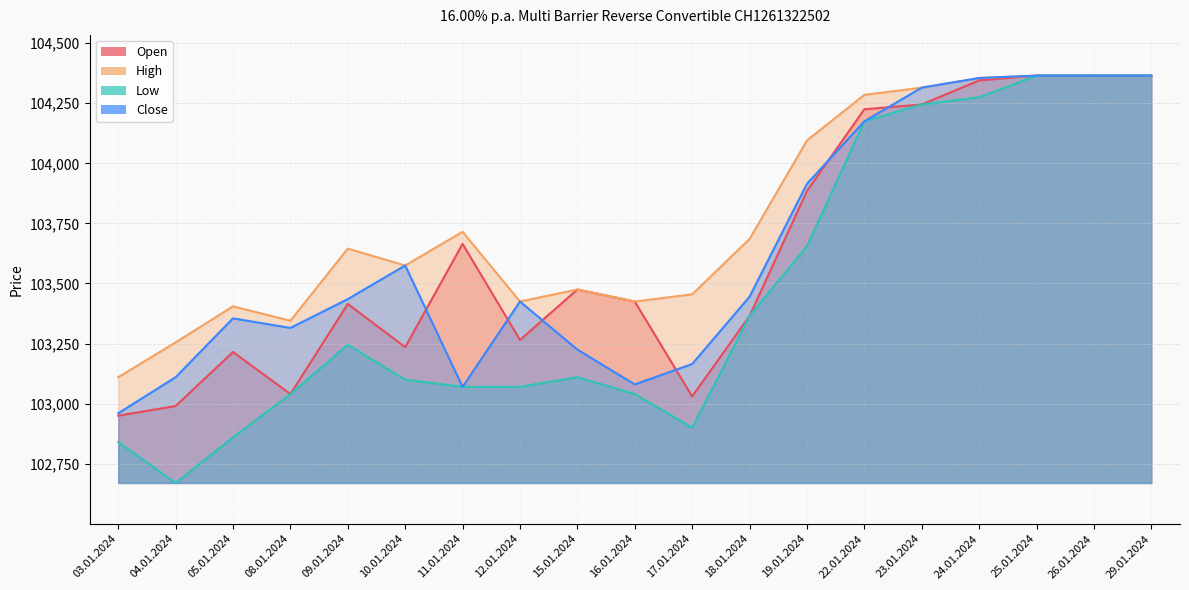

How many lines are shown in the chart?

4